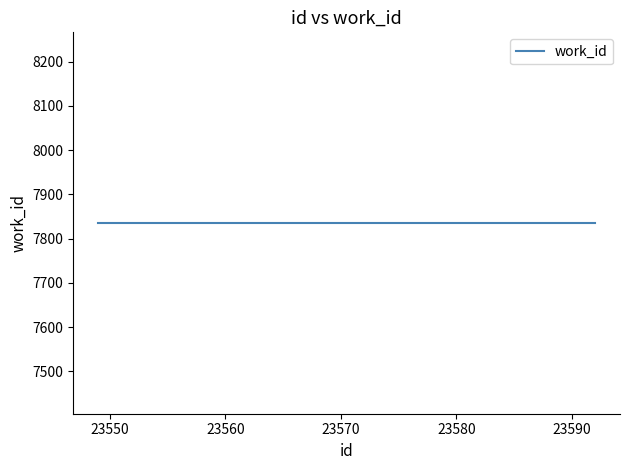

Reading right to left, transcribe all the data shown in this chart.

id: 23592=23592	23590=23590	23583=23583	23571=23571	23566=23566	23562=23562	23560=23560	23559=23559	23550=23550	23549=23549
work_id: 23592=7835	23590=7835	23583=7835	23571=7835	23566=7835	23562=7835	23560=7835	23559=7835	23550=7835	23549=7835